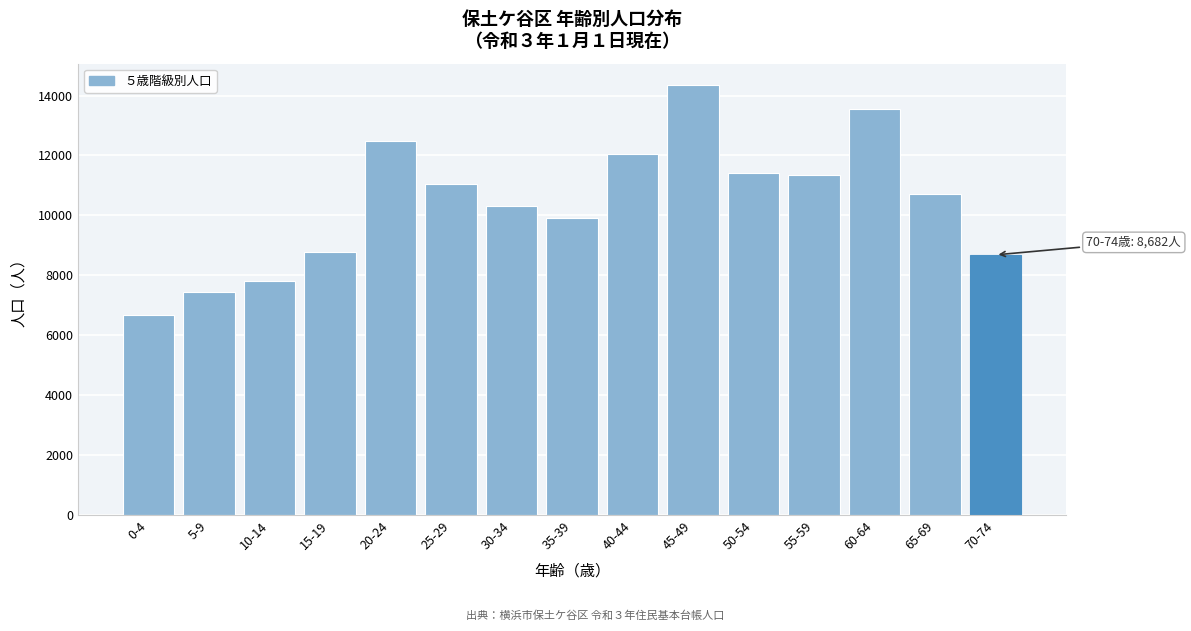

Reading left to right, list all the values displayed in this chart.

0-4=6687	5-9=7427	10-14=7816	15-19=8765	20-24=12477	25-29=11064	30-34=10324	35-39=9914	40-44=12064	45-49=14347	50-54=11416	55-59=11354	60-64=13542	65-69=10715	70-74=8682